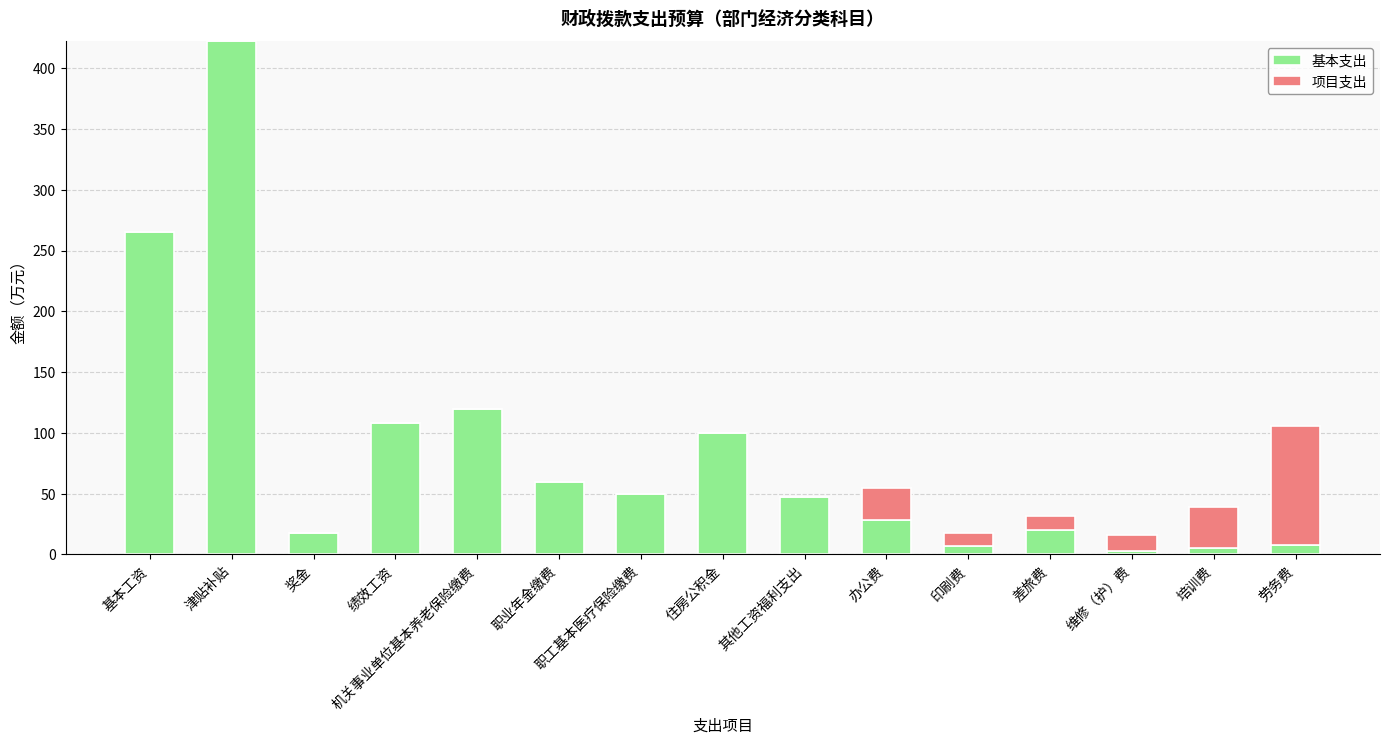

The 基本支出 series shows 422.1 at 津贴补贴. True or false?

True